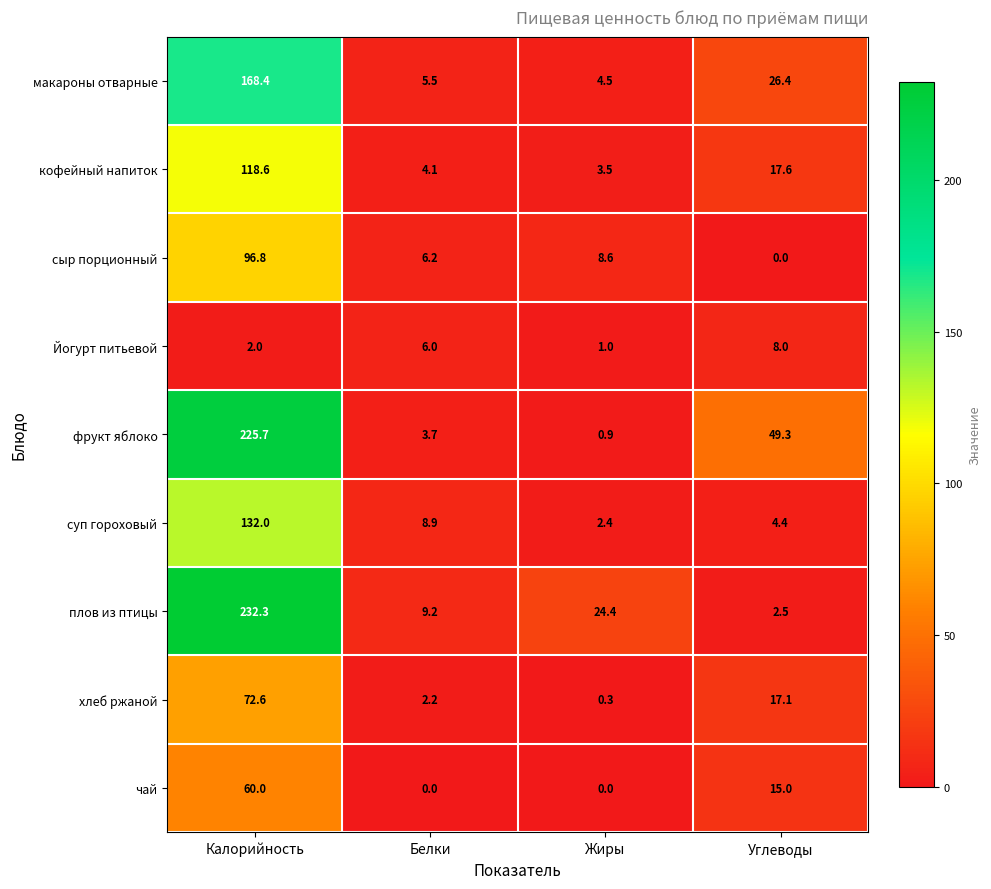

At which label does Йогурт питьевой reach its peak?

Углеводы